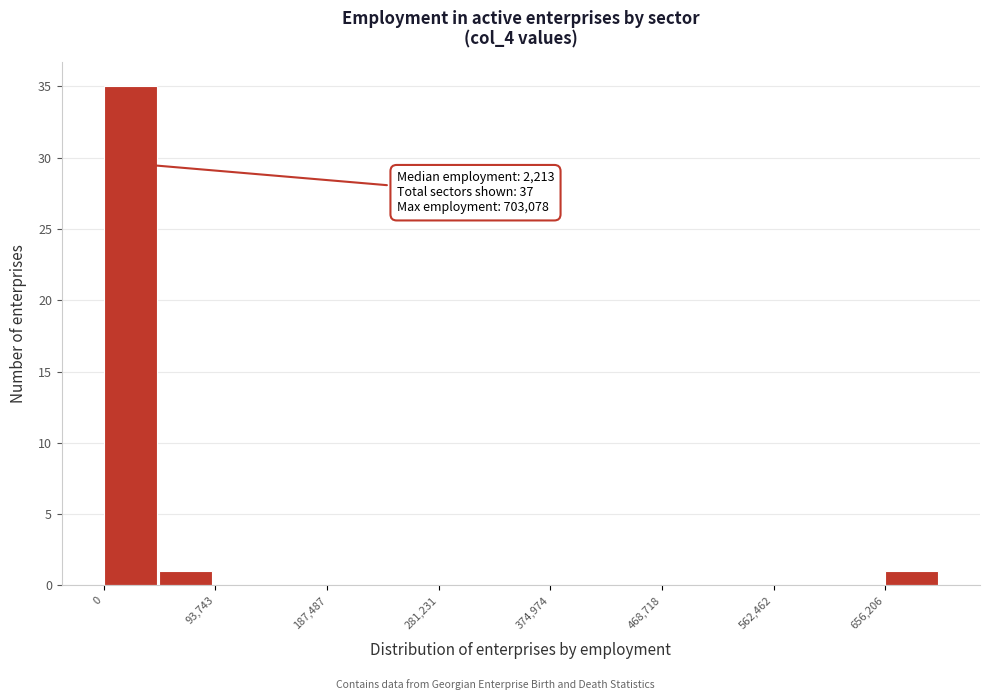

Which range on the x-axis has the tallest bar?

0 to 50000